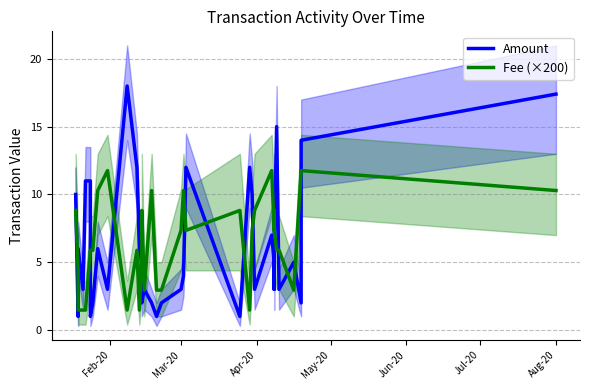

Reading left to right, extract all data points from this chart.

Amount: 10.0	1.0	6.0	3.0	11.0	11.0	1.0	2.0	6.0	3.0	18.0	12.0	6.0	5.0	2.0	3.0	2.0	1.0	2.0	3.0	4.0	12.0	1.0	12.0	10.0	3.0	7.0	5.0	3.0	6.0	15.0	3.0	5.0	2.0	14.0	17.4
Fee (×200): 8.8	4.4	1.5	1.5	1.5	5.9	5.9	5.9	10.3	11.8	1.5	5.9	1.5	5.9	8.8	2.9	10.3	2.9	2.9	7.3	10.3	7.3	8.8	1.5	7.3	8.8	11.8	7.3	8.8	7.3	5.9	5.9	2.9	11.8	11.8	10.3